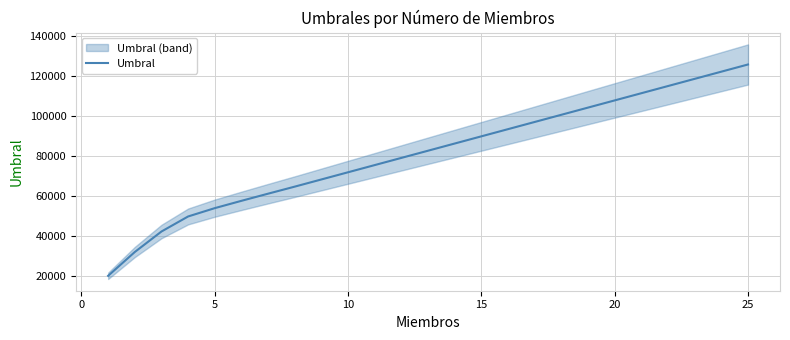

How many values are below 82559?

12